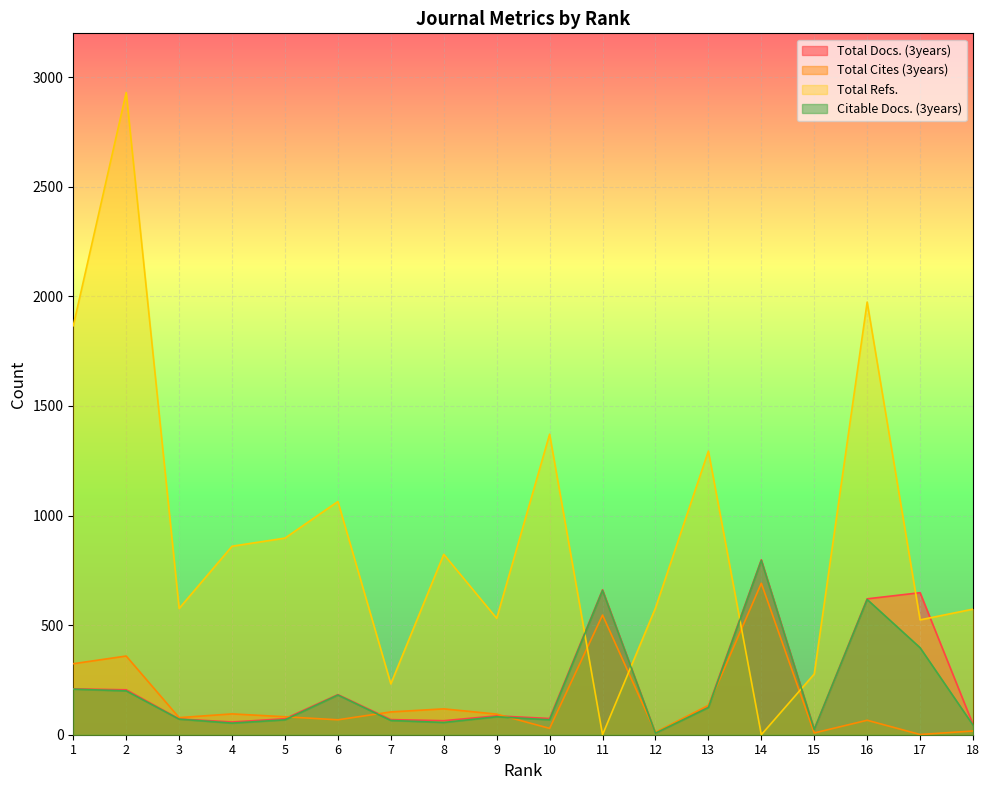

Which series has the largest total across all categories?

Total Refs.